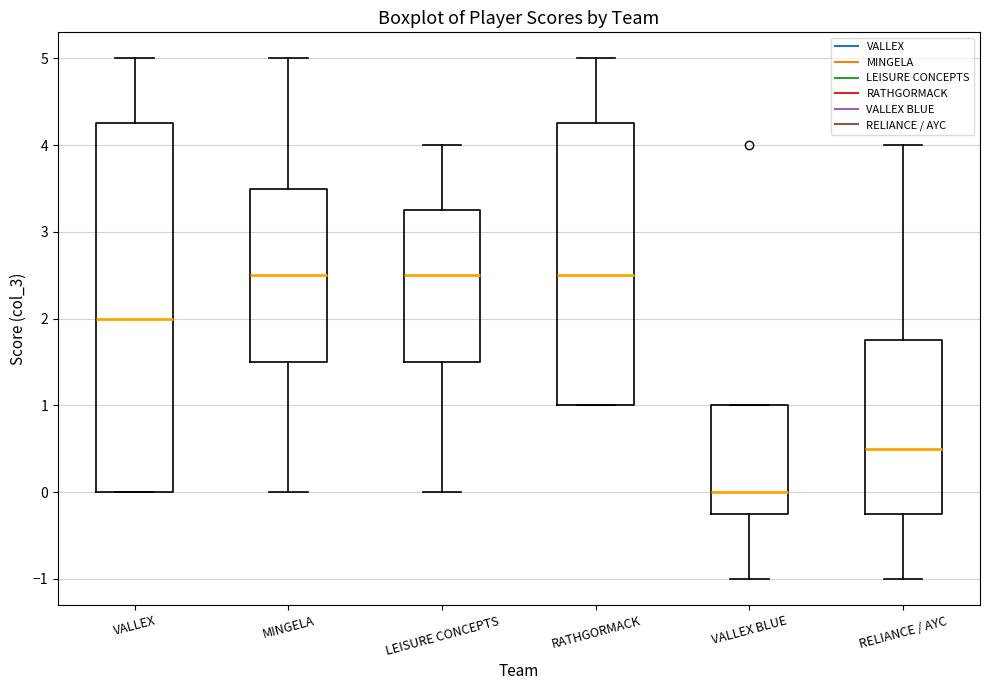

Which box is the tallest, from its lower edge to its upper edge?

VALLEX